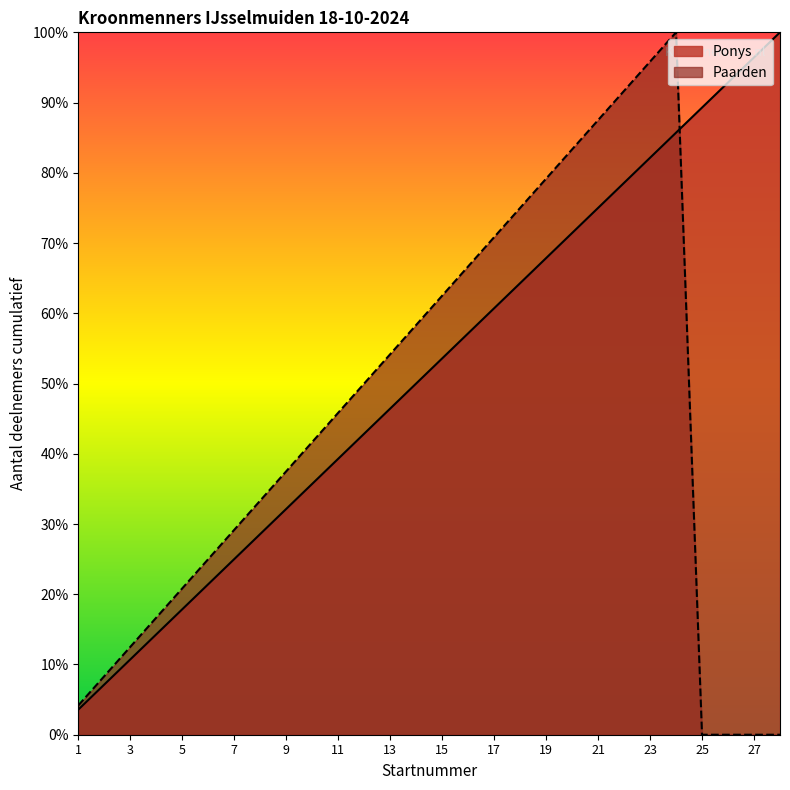

The value of Paarden at 23 is 95.8. True or false?

True